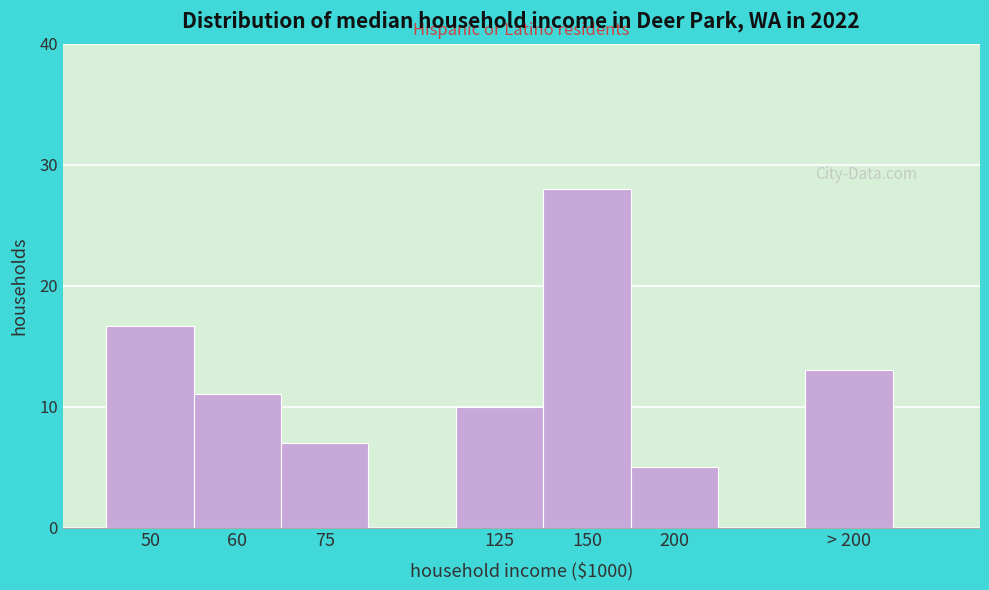

Reading left to right, what are all the values shown in this chart?

16.7	11.0	7.0	10.0	28.0	5.0	13.0